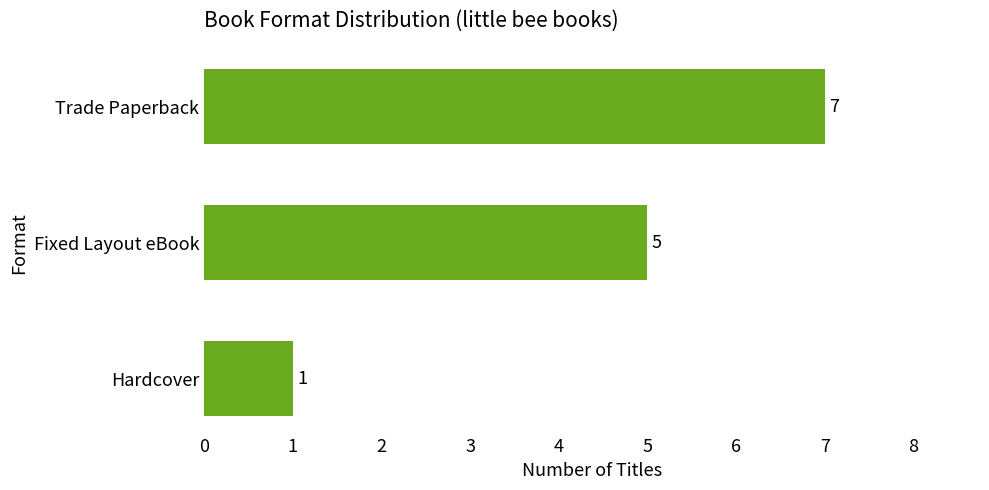

Reading top to bottom, list all the values displayed in this chart.

7	5	1